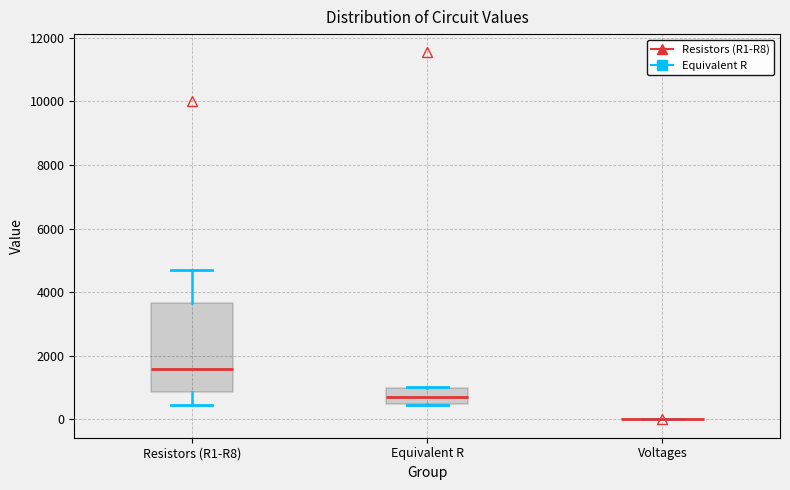

Reading left to right, transcribe this box plot: for each box, give where its median line is, the range the box spans, and where its two whiskers end, as read against the y-axis. The values are not printed on the chart, so give them approximately, as read against the axis.

Resistors (R1-R8): median 1600, box 800 to 3600, whiskers 400 to 4800
Equivalent R: median 800, box 400 to 1000, whiskers 400 to 1000
Voltages: box collapsed to a line at 0, whiskers 0 to 0